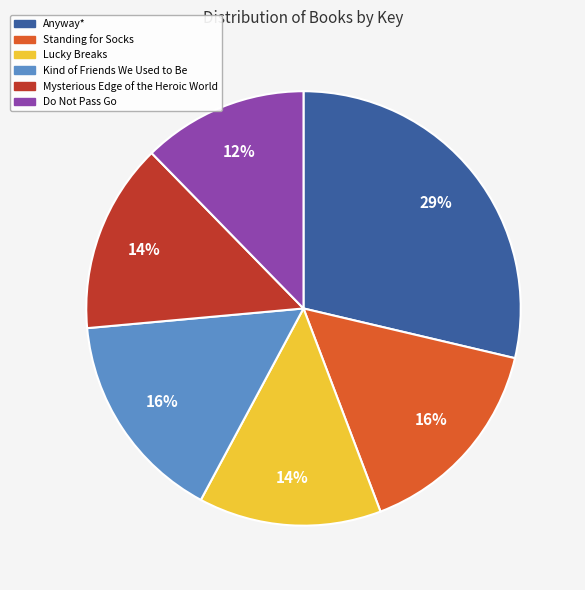

Which category has the smallest portion of the pie?

Do Not Pass Go